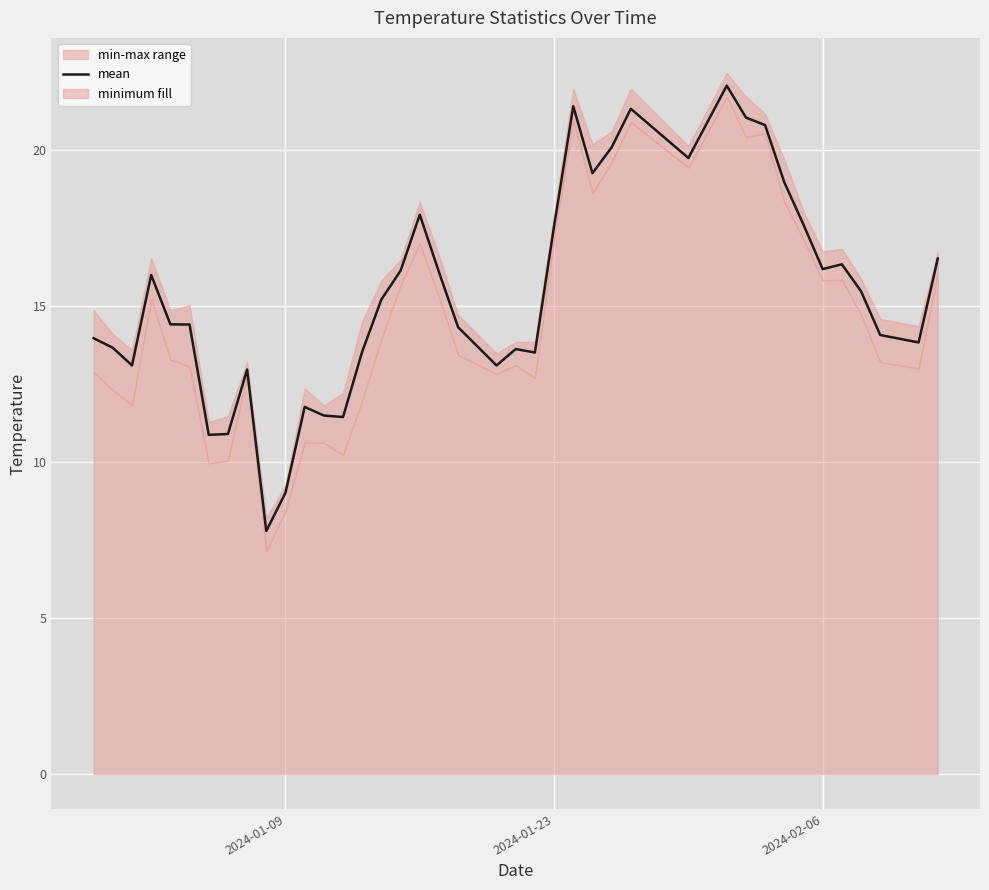

What is the value of the 14th point from the left?

11.4